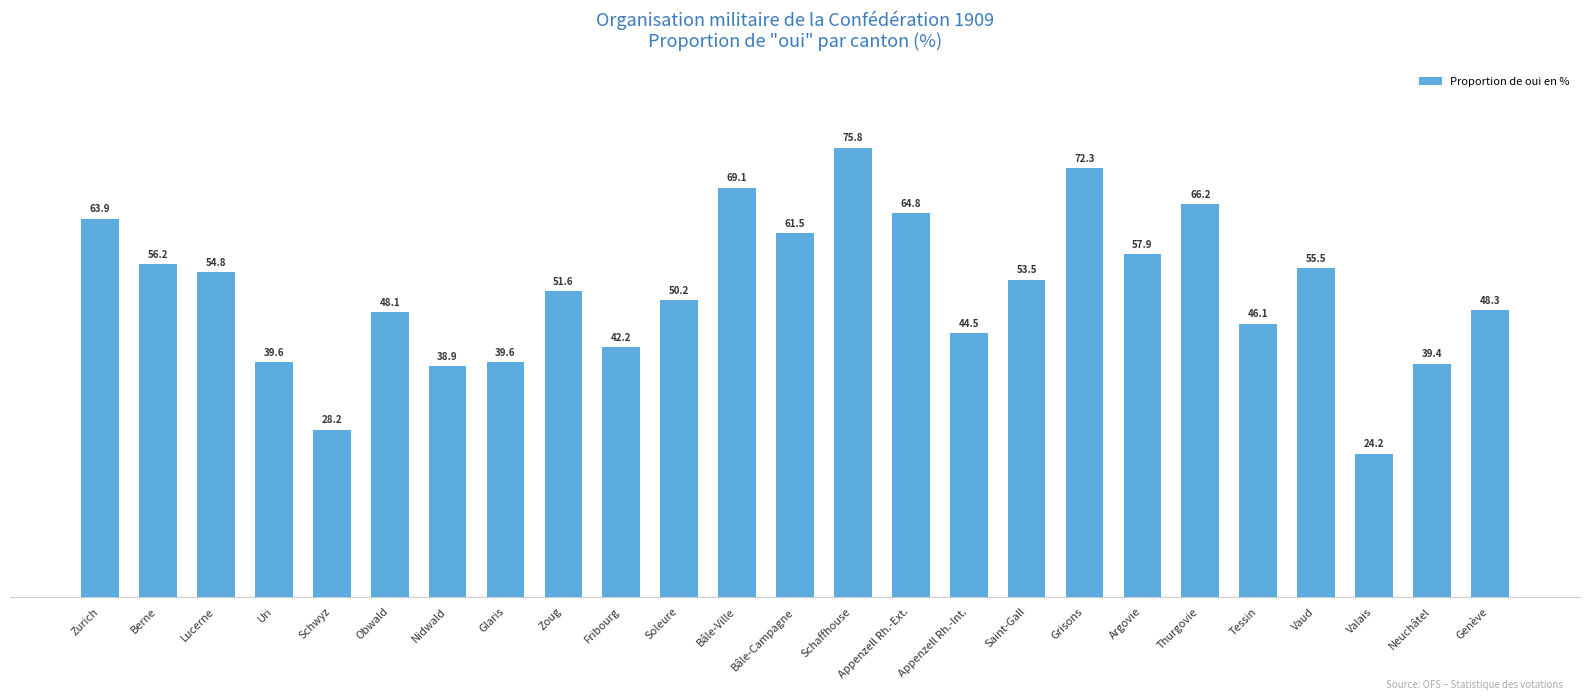

What is the approximate value at Fribourg?

42.2